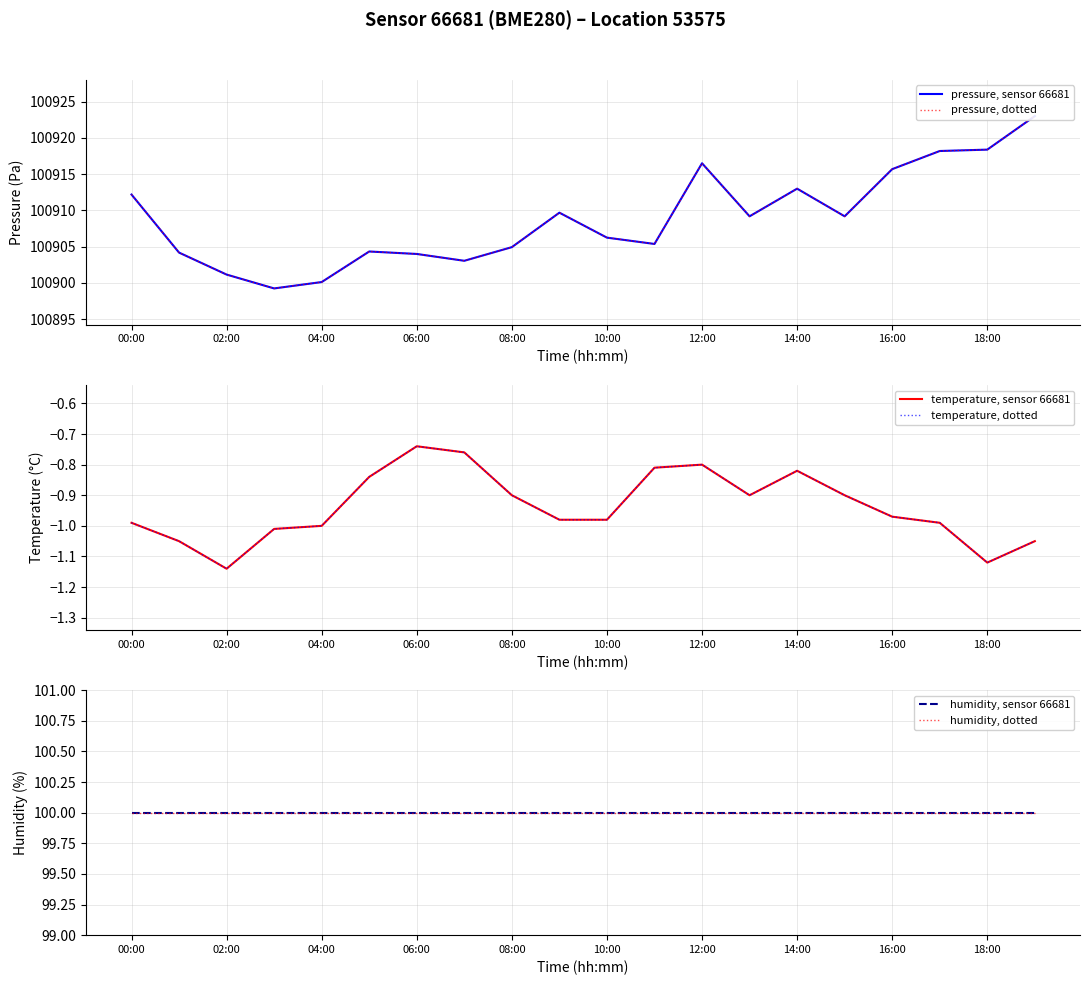

What position from the left is 16:00?

17